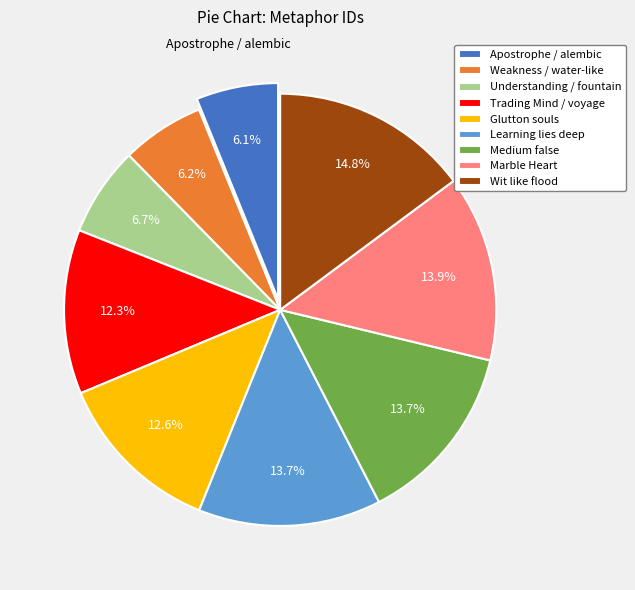

What percentage is NOT represented by Medium false?

86.3%